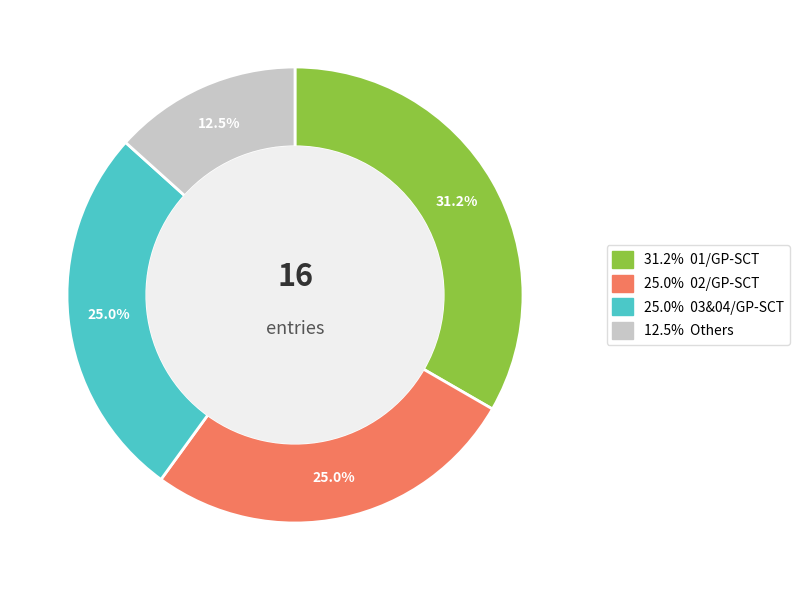

Do 01/GP-SCT and 06/GP-SCT together represent more than half of the pie?

No